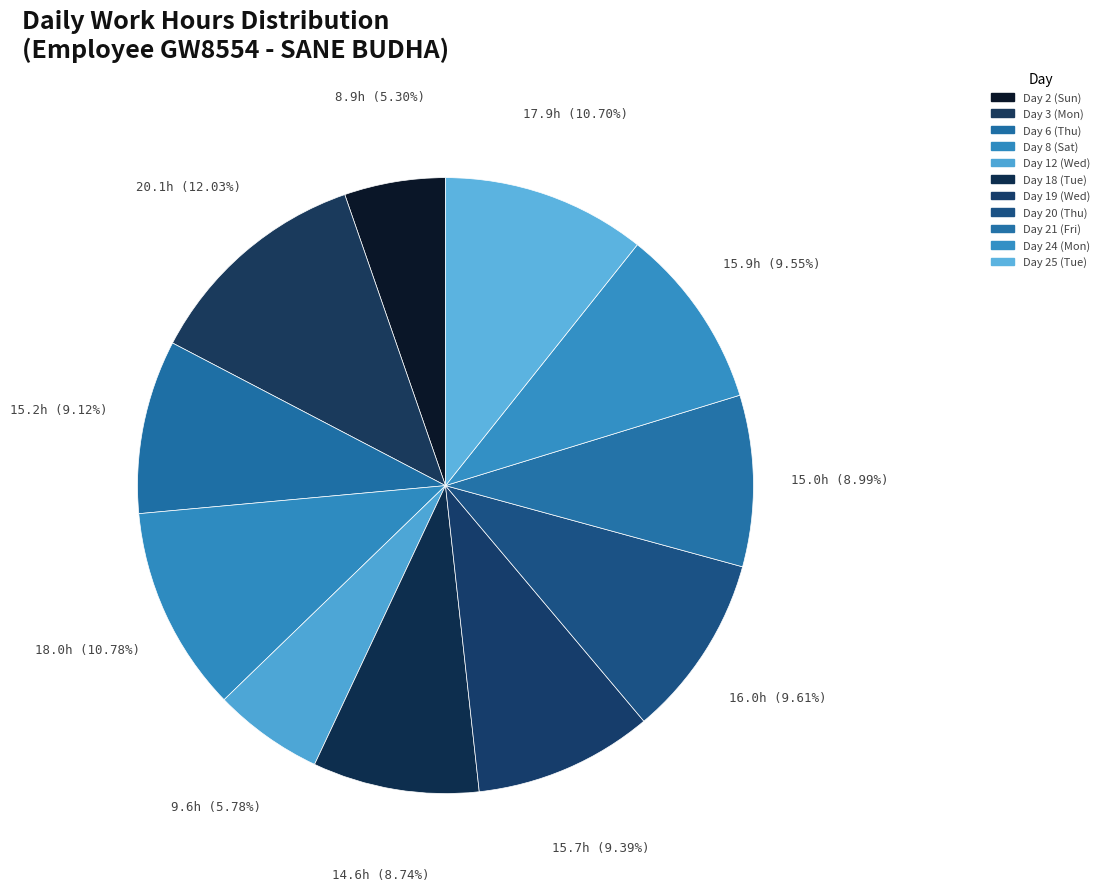

How many slices are in this pie chart?

11